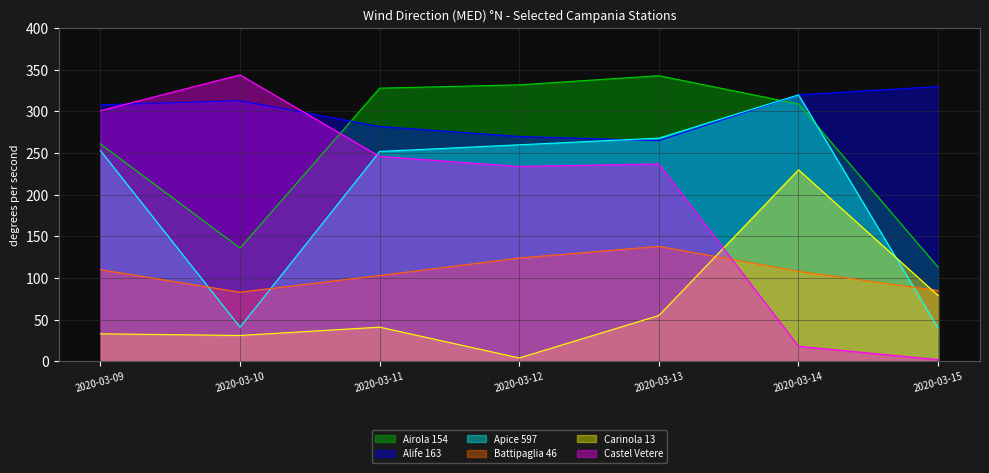

Reading right to left, what are all the values shown in this chart?

Airola 154: 2020-03-15=113	2020-03-14=309	2020-03-13=343	2020-03-12=332	2020-03-11=328	2020-03-10=136	2020-03-09=261
Alife 163: 2020-03-15=330	2020-03-14=320	2020-03-13=265	2020-03-12=270	2020-03-11=282	2020-03-10=313	2020-03-09=308
Apice 597: 2020-03-15=40	2020-03-14=320	2020-03-13=268	2020-03-12=260	2020-03-11=252	2020-03-10=41	2020-03-09=253
Battipaglia 46: 2020-03-15=85	2020-03-14=108	2020-03-13=138	2020-03-12=124	2020-03-11=103	2020-03-10=83	2020-03-09=110
Carinola 13: 2020-03-15=79	2020-03-14=230	2020-03-13=55	2020-03-12=4	2020-03-11=41	2020-03-10=31	2020-03-09=33
Castel Vetere: 2020-03-15=2	2020-03-14=18	2020-03-13=237	2020-03-12=234	2020-03-11=246	2020-03-10=344	2020-03-09=301